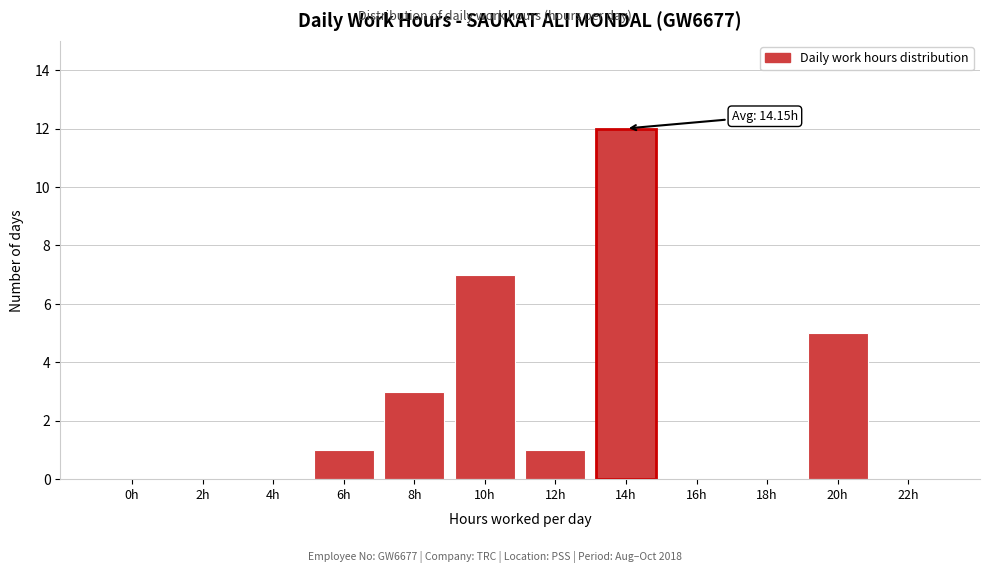

Reading right to left, extract all data points from this chart.

22h=0	20h=5	18h=0	16h=0	14h=12	12h=1	10h=7	8h=3	6h=1	4h=0	2h=0	0h=0